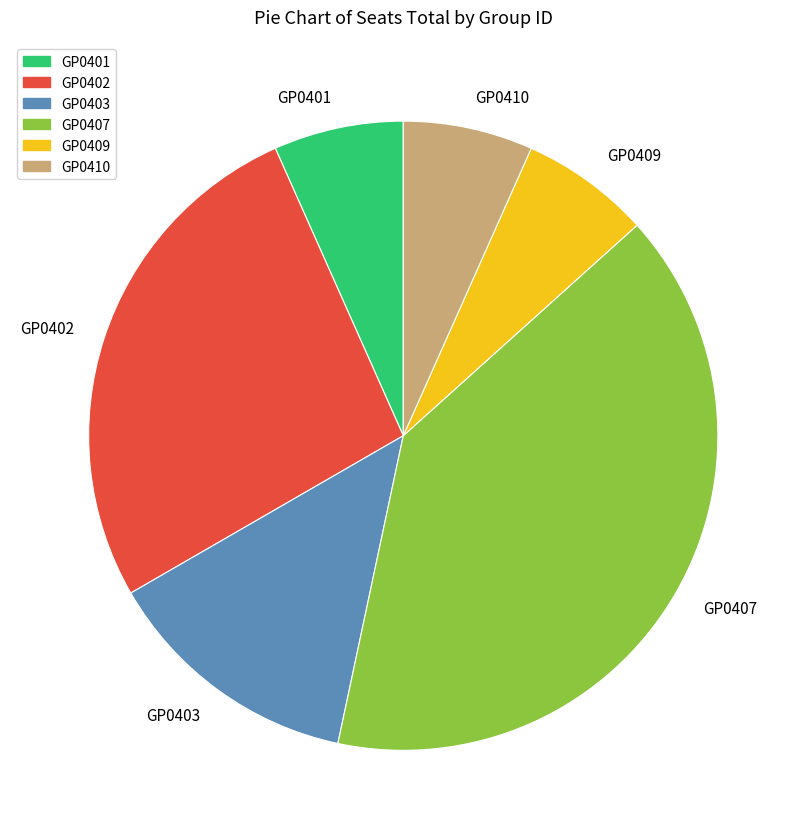

Is GP0407 the majority of the pie?

No